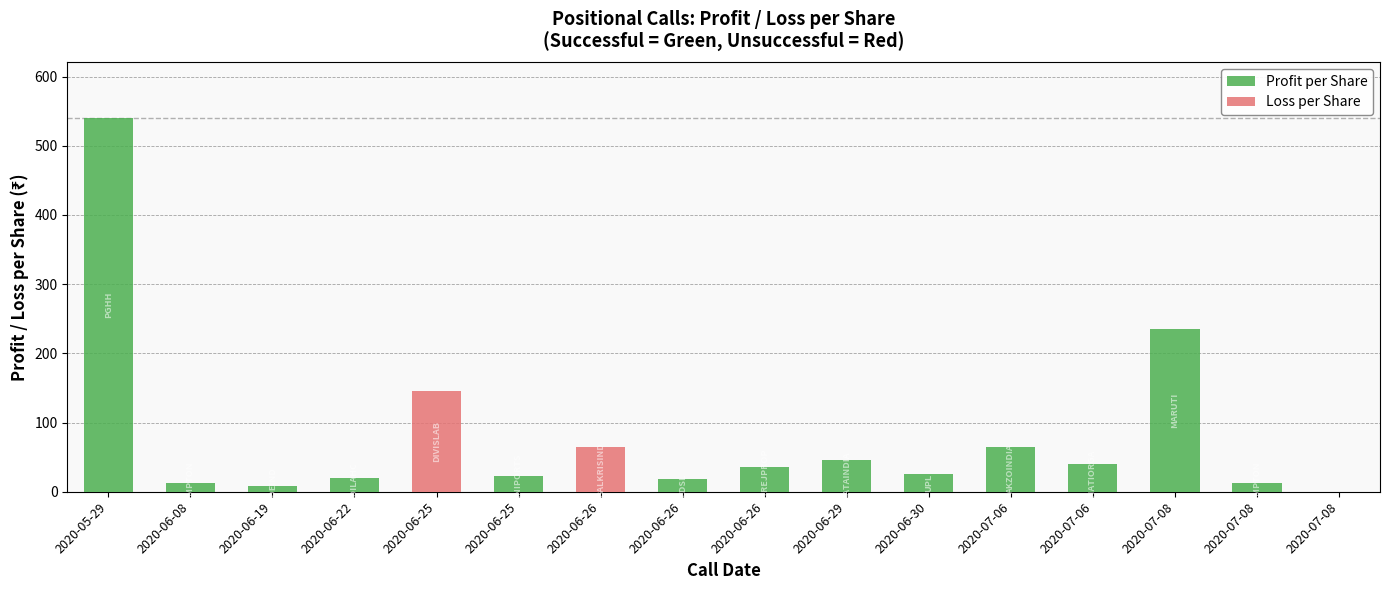

List the series in order of their overall mean, highest first.

Profit per Share, Loss per Share